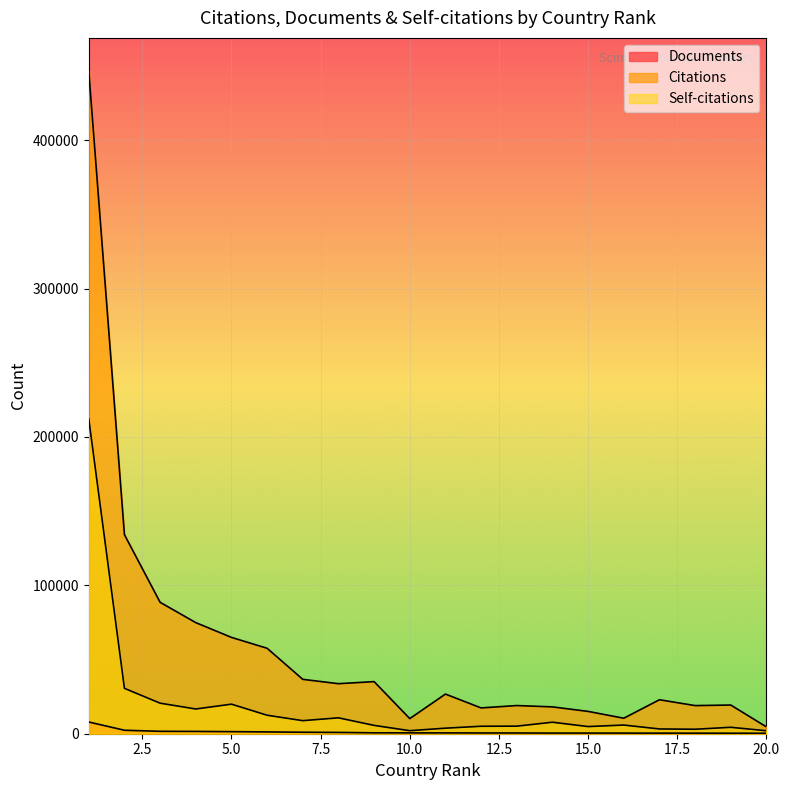

Rank the categories by Self-citations value from lowest to highest.

20, 10, 18, 17, 11, 19, 15, 12, 13, 9, 16, 14, 7, 8, 6, 4, 5, 3, 2, 1